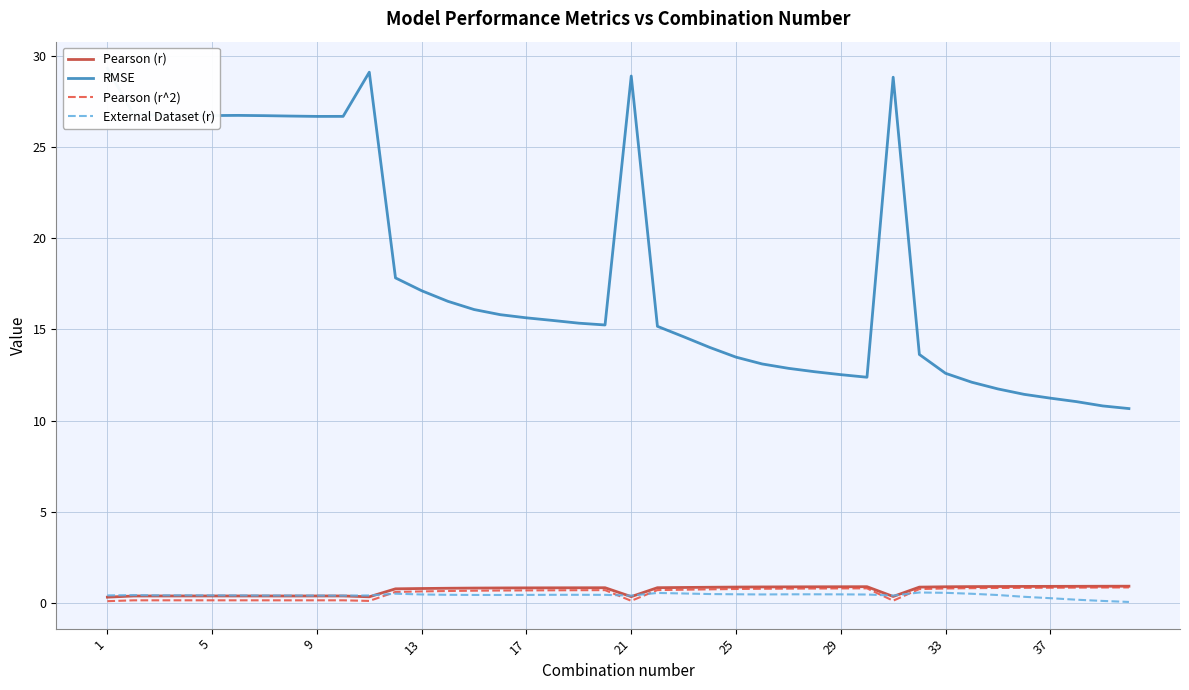

What is the highest value of the Pearson (r^2) series?

0.9